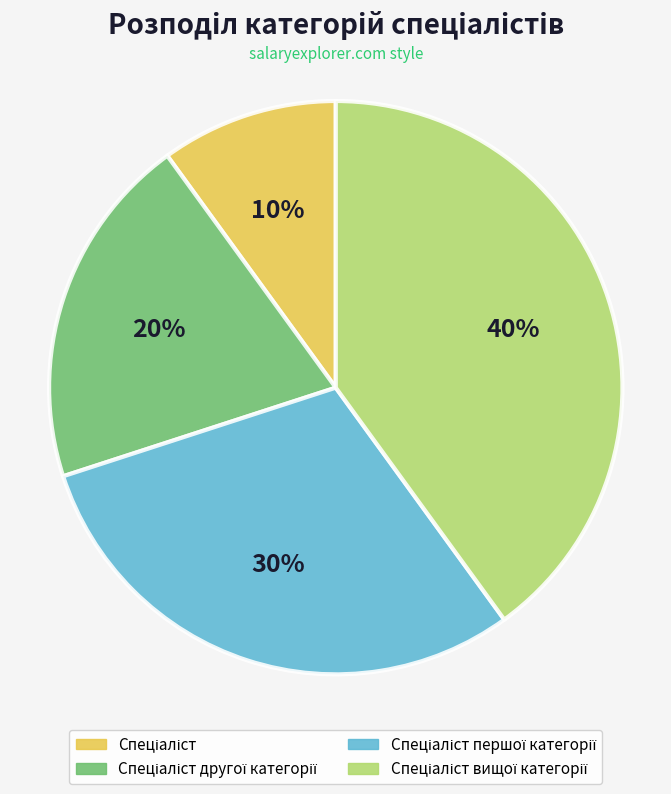

To the nearest percent, what is the difference between the largest and smallest slice percentages?

30%